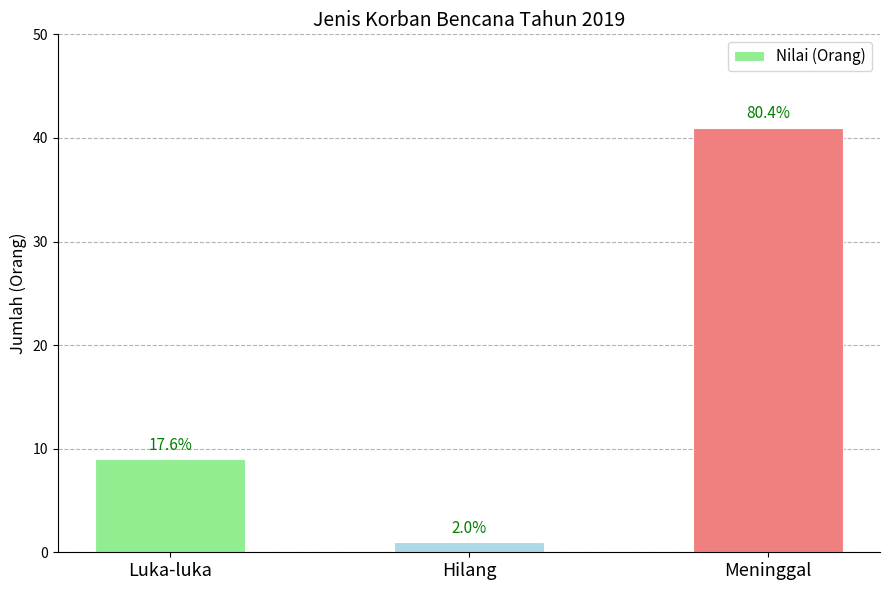

Reading right to left, extract all data points from this chart.

41	1	9